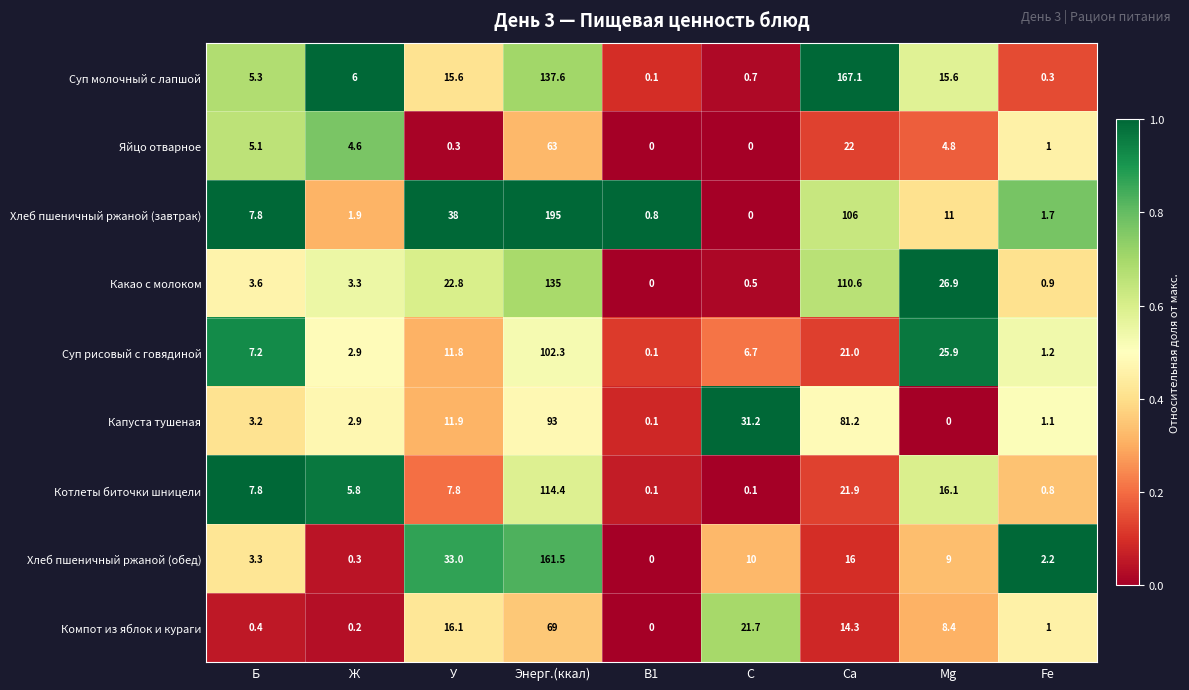

What is the difference between the second highest and second lowest values in the Хлеб пшеничный ржаной (завтрак) series?

105.2